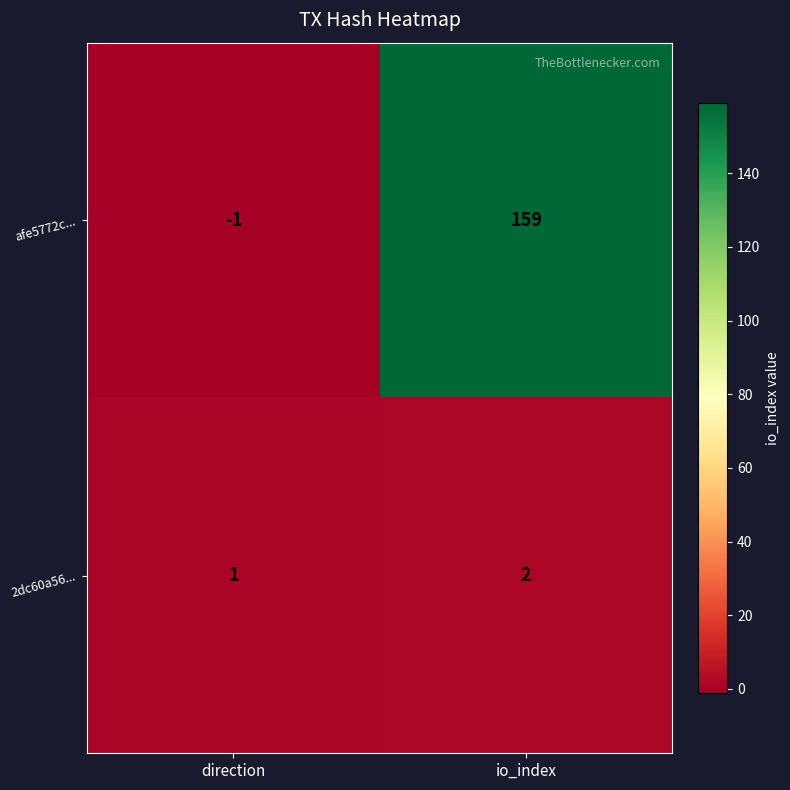

Which series has the largest total across all categories?

afe5772c...